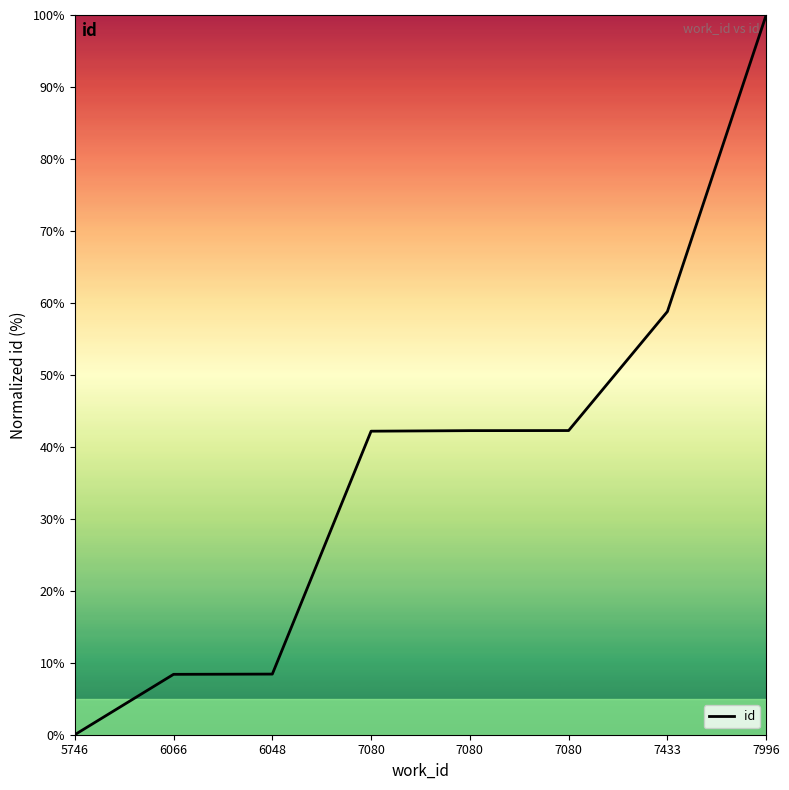

Does the chart have visible grid lines?

No